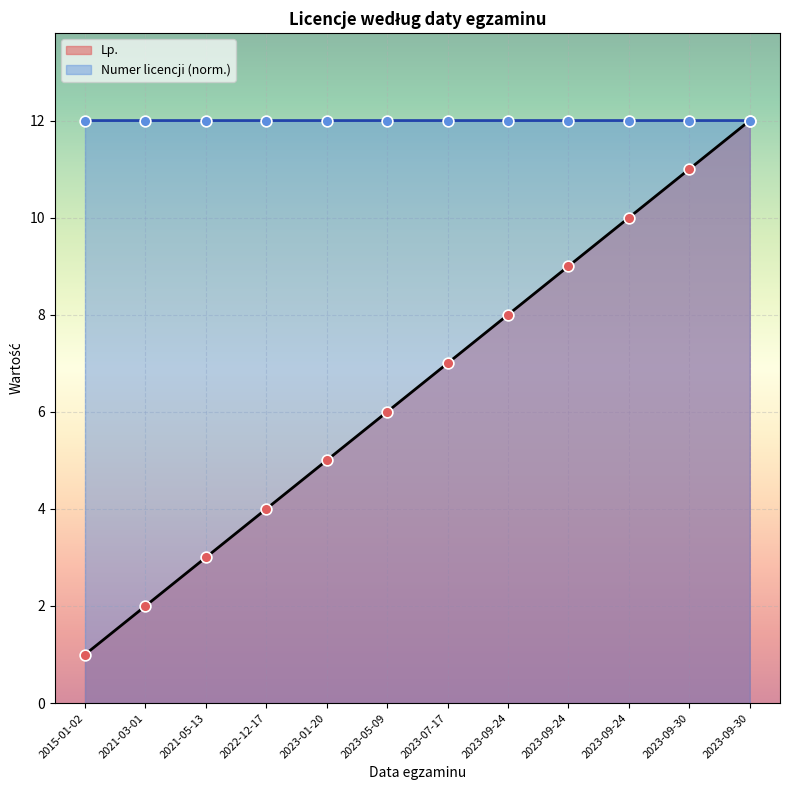

What are all the series names shown in the legend?

Lp., Numer licencji (norm.)